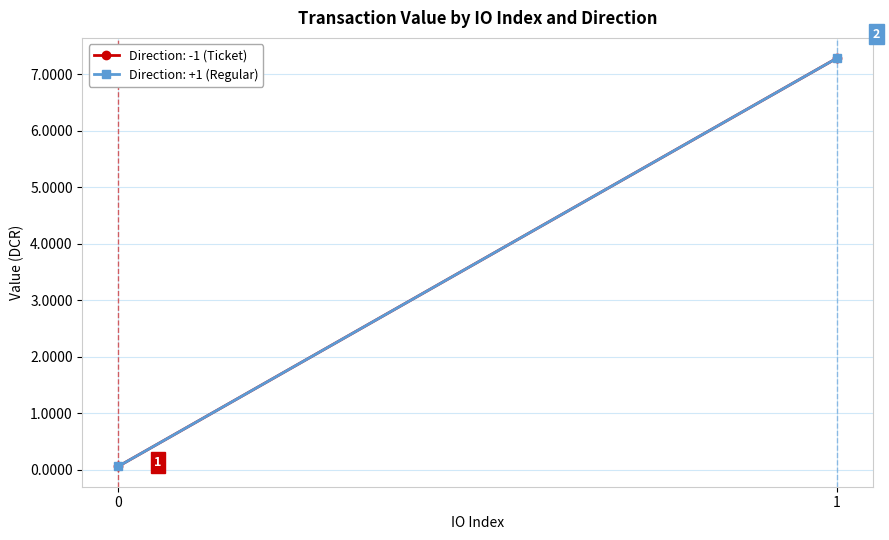

What is the value of the io_index point at the 2nd from the left?

1.0